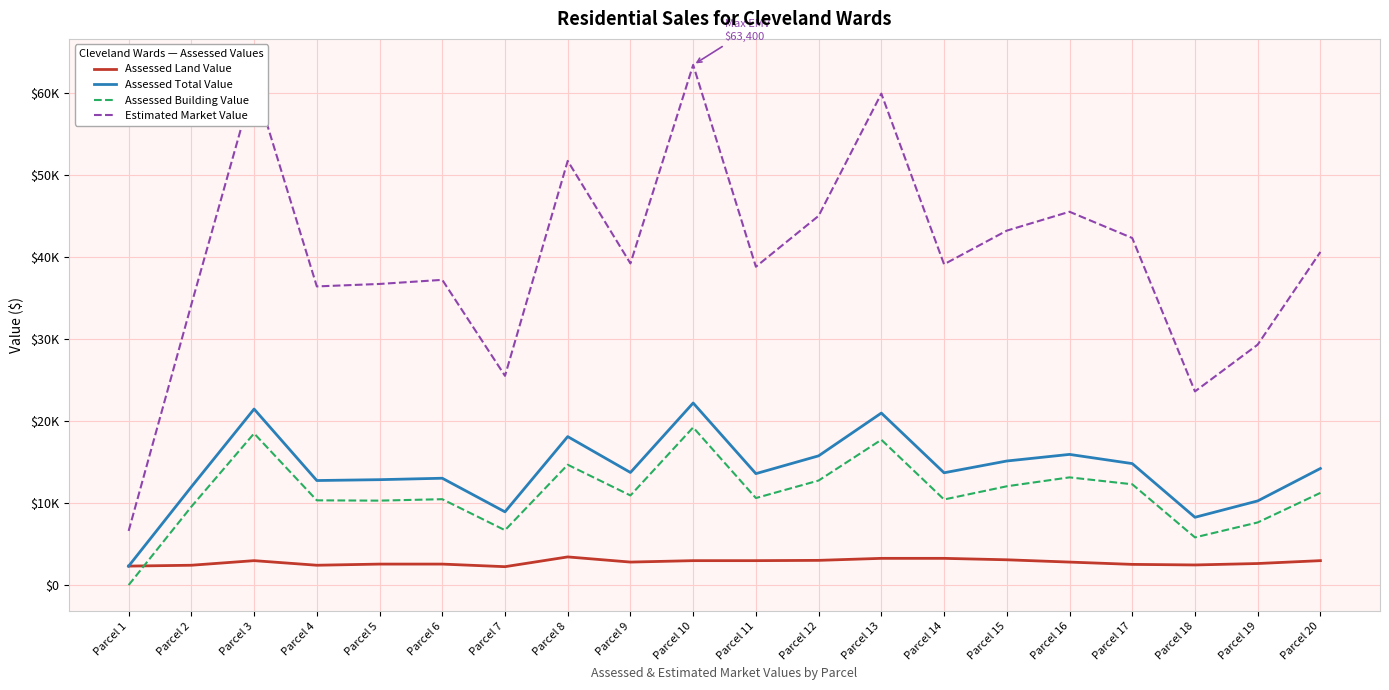

Rank the series by their maximum value, from highest to lowest.

Estimated Market Value, Assessed Total Value, Assessed Building Value, Assessed Land Value